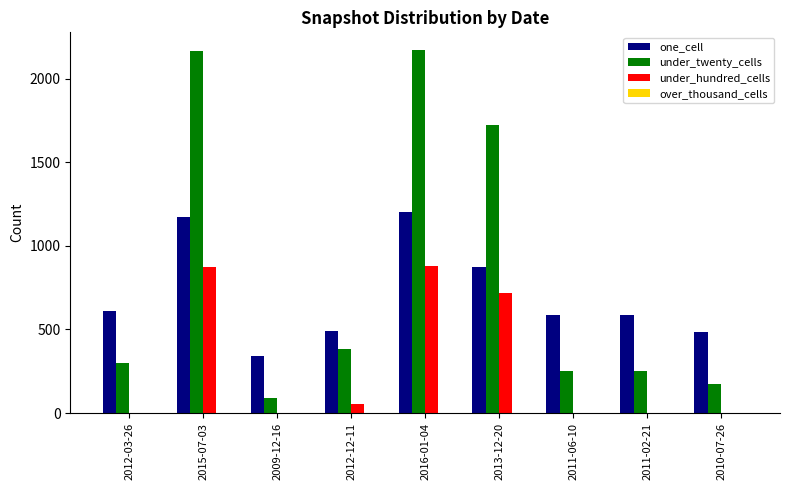

What is the greatest value displayed?

2168